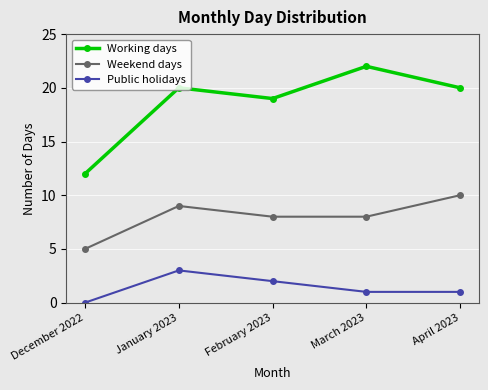

What is the total value across all series at April 2023?

31